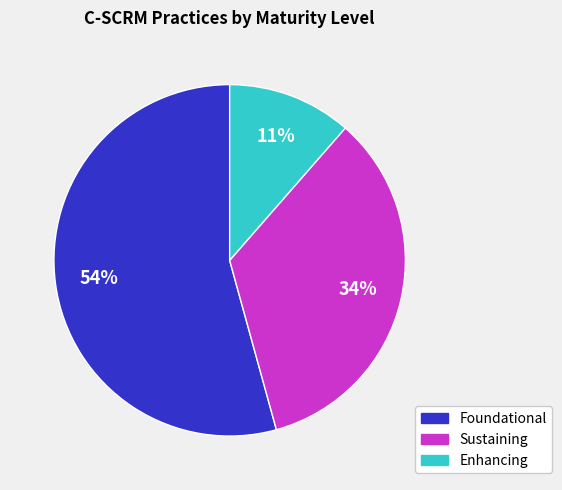

How many segments does this pie chart have?

3